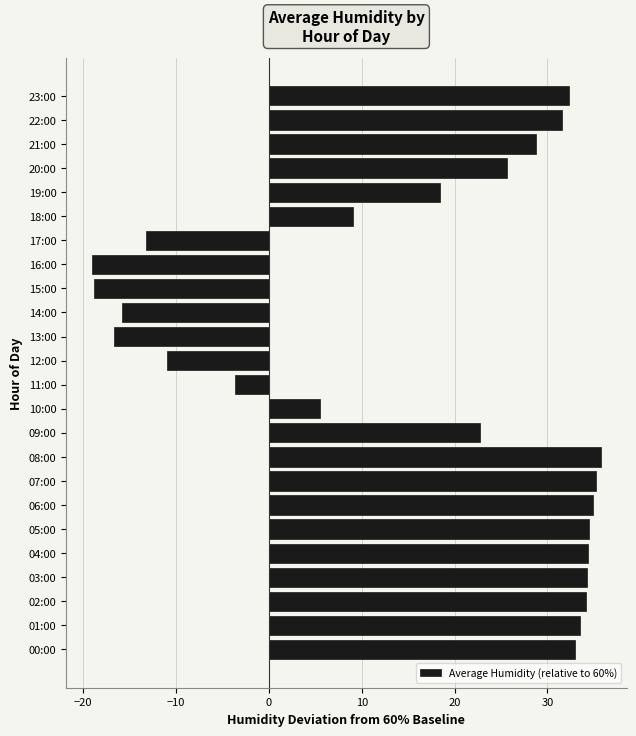

True or false: the data shows 22.8 at 09:00.

True